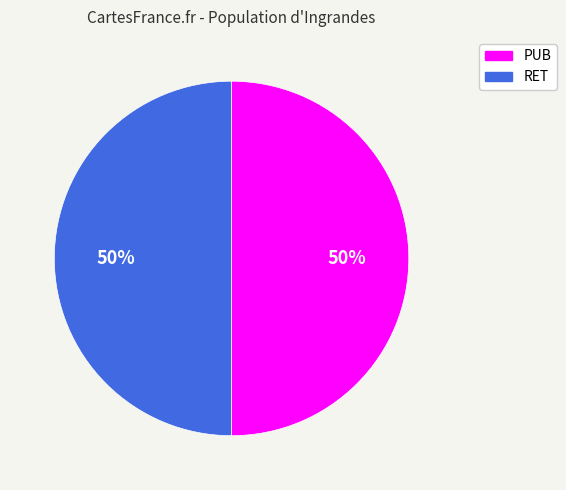

To the nearest percent, what percentage of the pie is RET?

50%